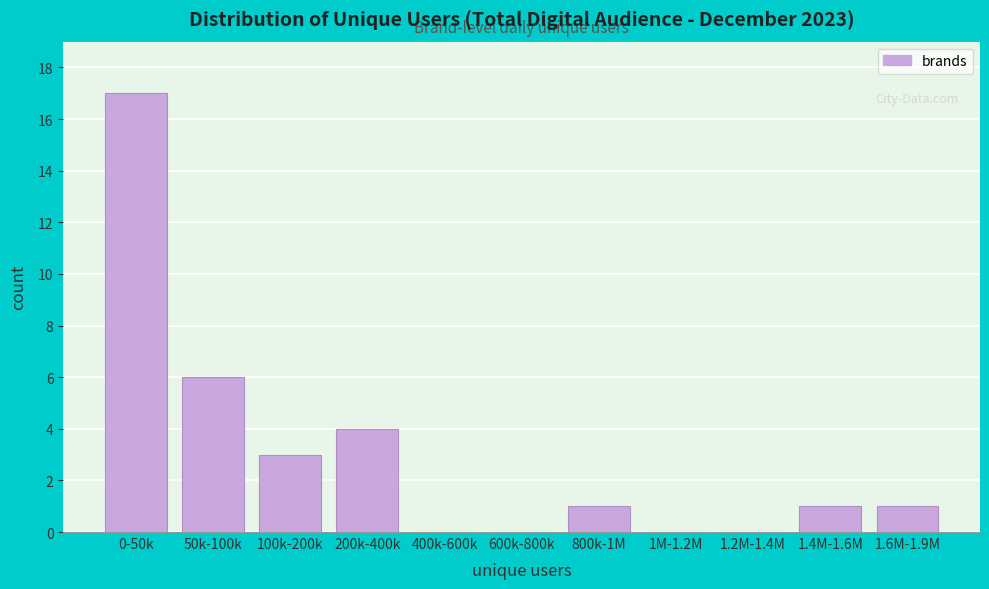

Reading right to left, list all the values displayed in this chart.

1.6M-1.9M=1	1.4M-1.6M=1	1.2M-1.4M=0	1M-1.2M=0	800k-1M=1	600k-800k=0	400k-600k=0	200k-400k=4	100k-200k=3	50k-100k=6	0-50k=17